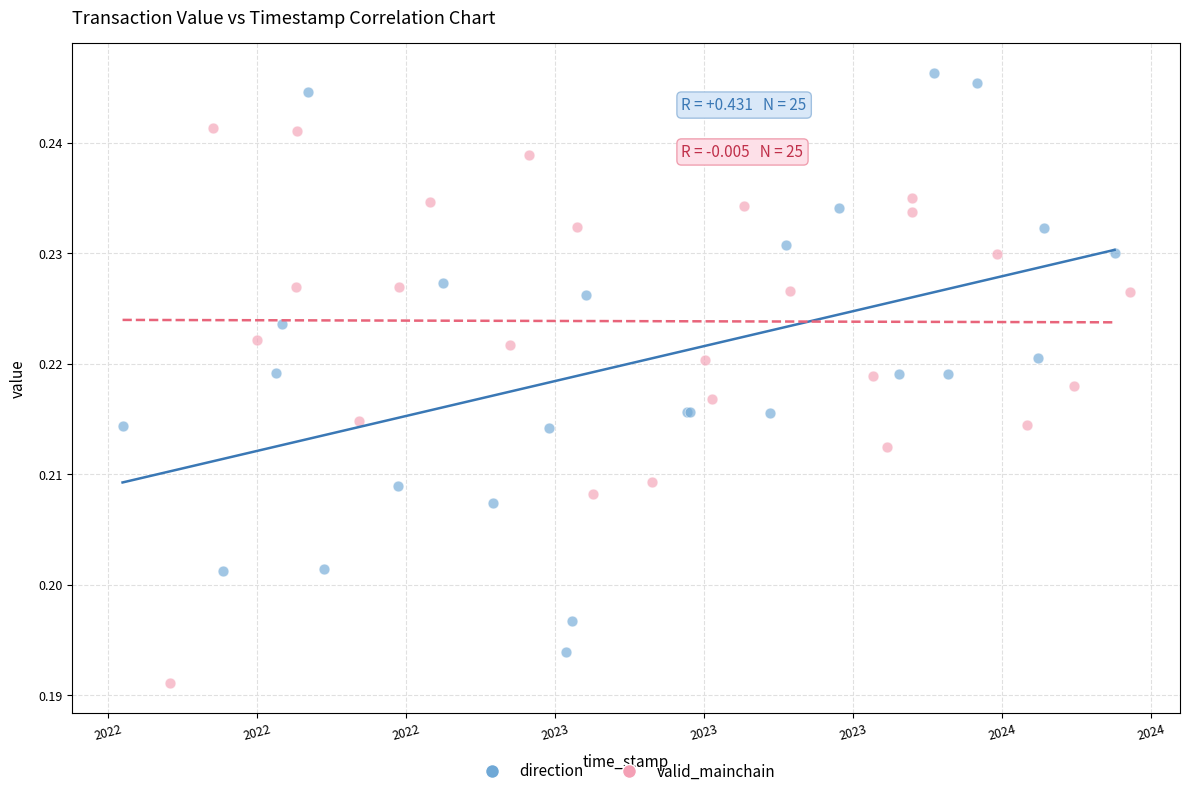

Which series reaches the maximum Y coordinate?

direction